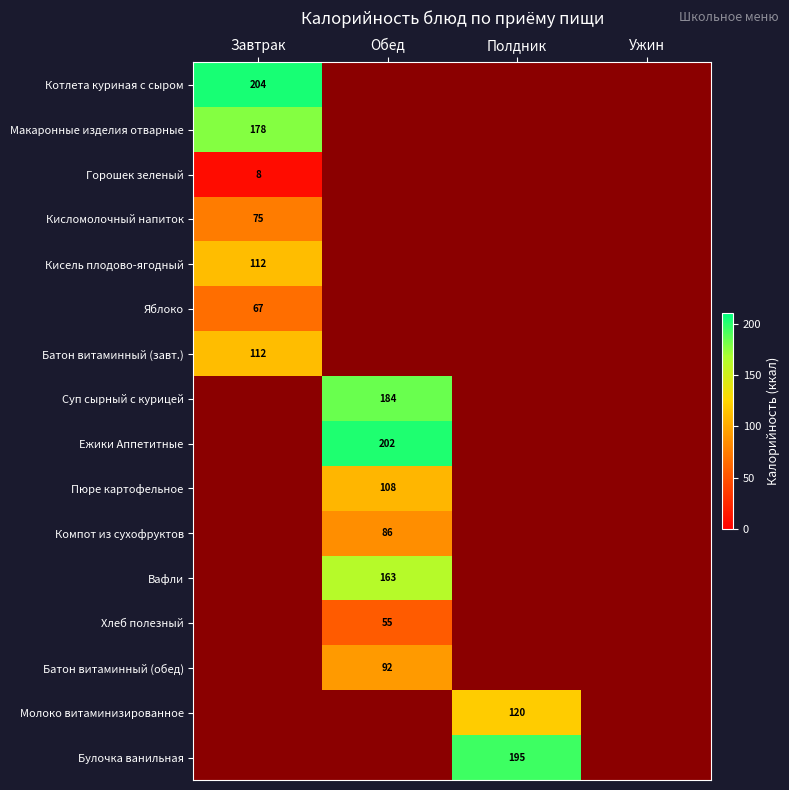

At how many categories does at least one series exceed 87?

3